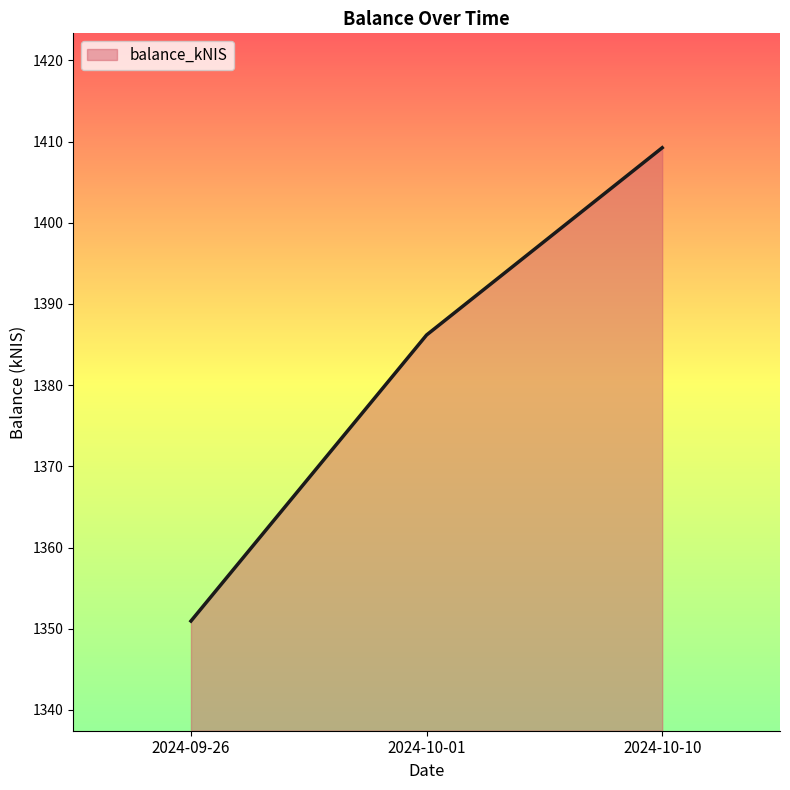

What position from the right is 2024-09-26?

3